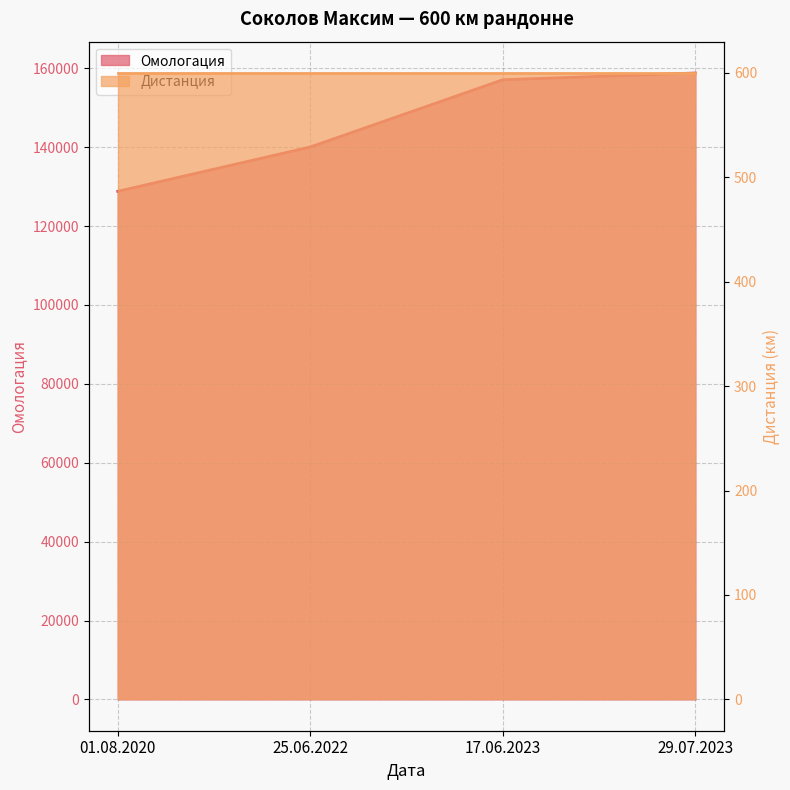

Reading left to right, what are all the values shown in this chart?

128800	140038	157088	158798